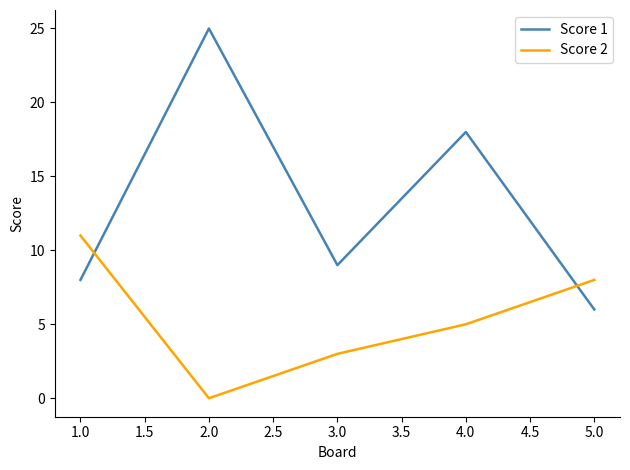

List the series in order of their peak value, highest first.

Score 1, Score 2